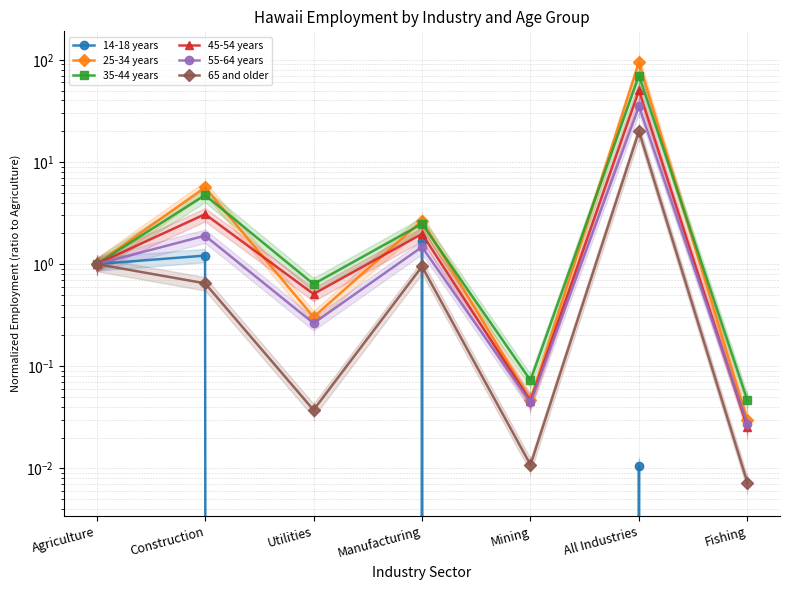

At All Industries, list the series in order from smallest to largest.

14-18 years, 65 and older, 55-64 years, 45-54 years, 35-44 years, 25-34 years